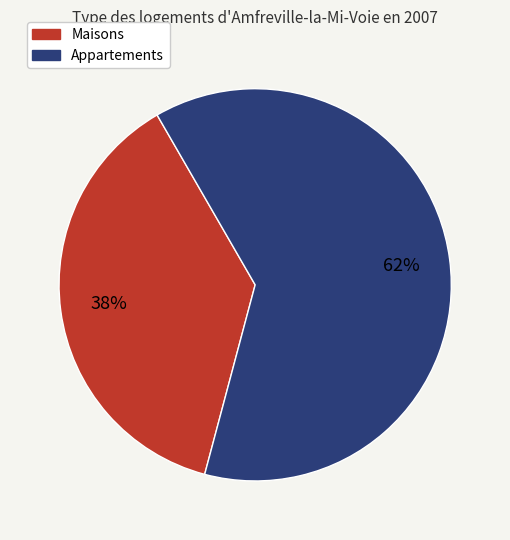

Is there a majority slice in this chart?

Yes